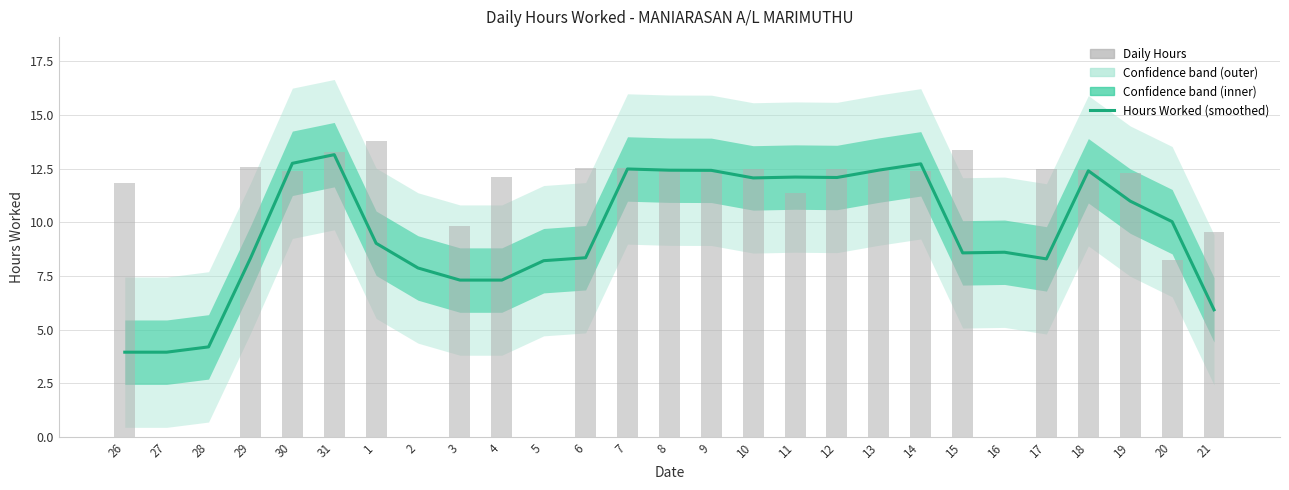

Rank the series by their average value, from lowest to highest.

Hours Worked (smoothed), Daily Hours